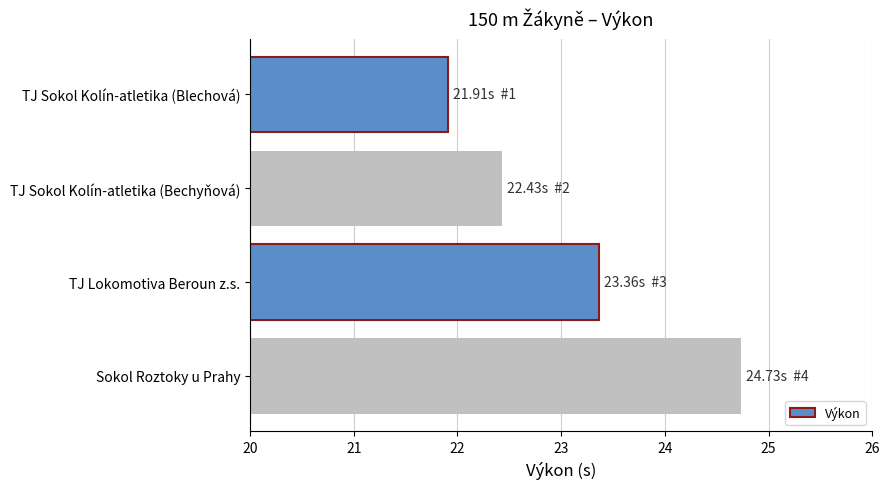

Which label corresponds to the largest value in the chart?

Sokol Roztoky u Prahy